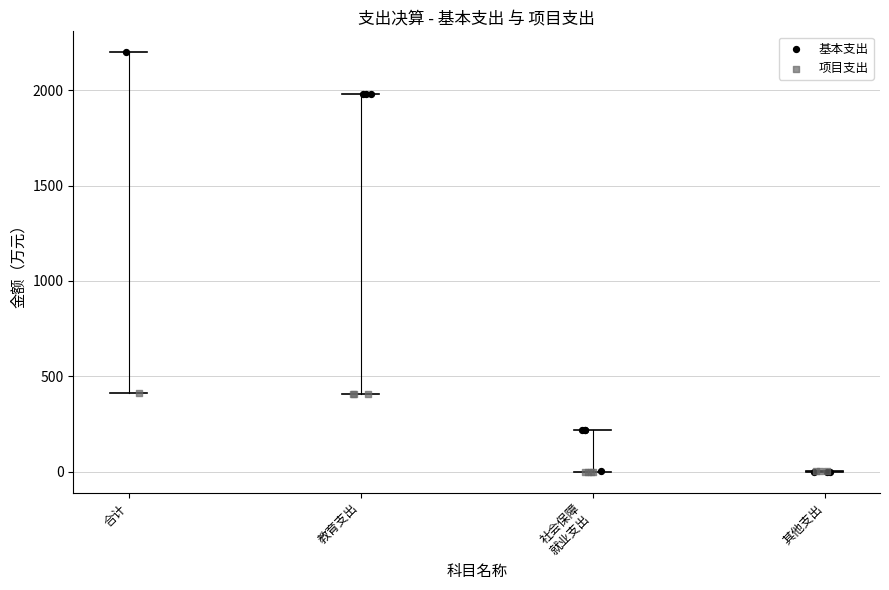

Which series has the widest spread of Y values?

基本支出